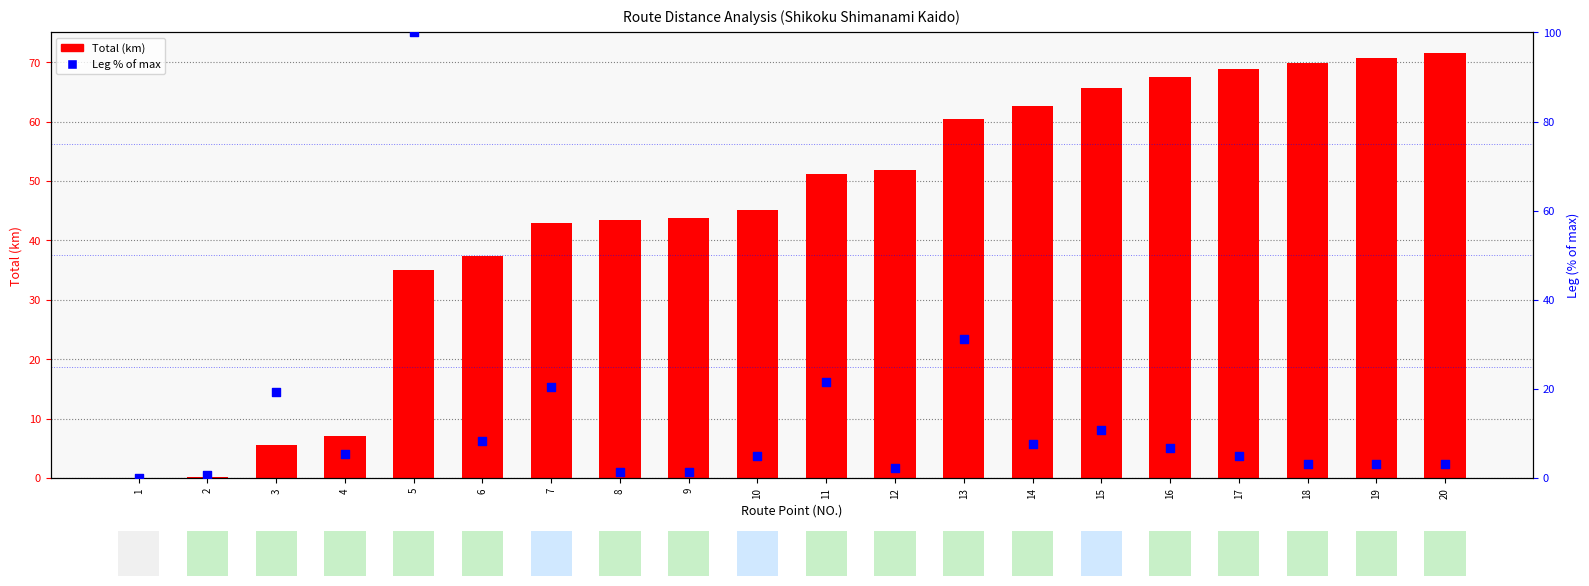

At how many categories does at least one series exceed 72?

1